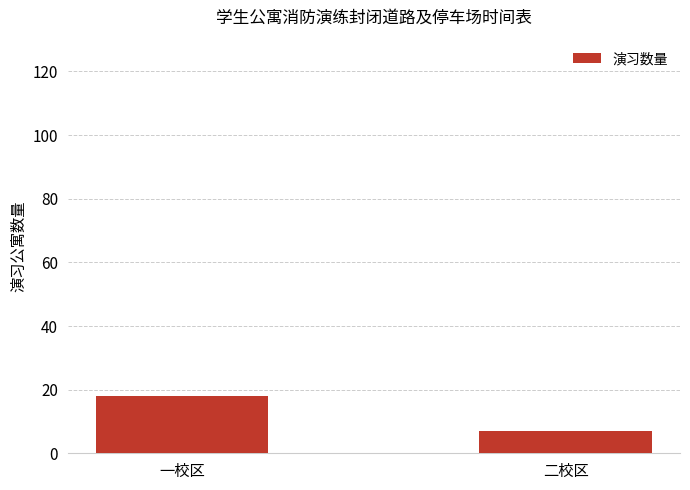

What is the difference between the values at 二校区 and 一校区?

11